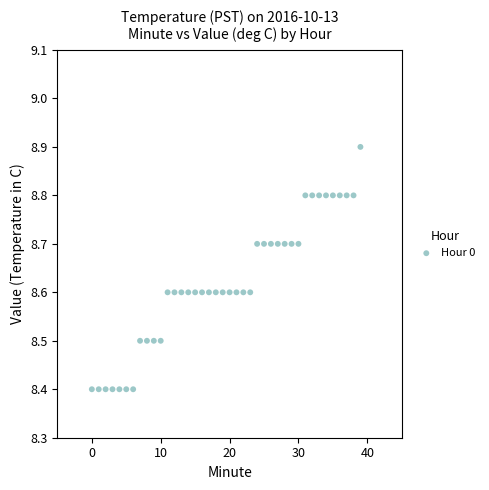

What is the range of Y values (max minus min)?

0.5